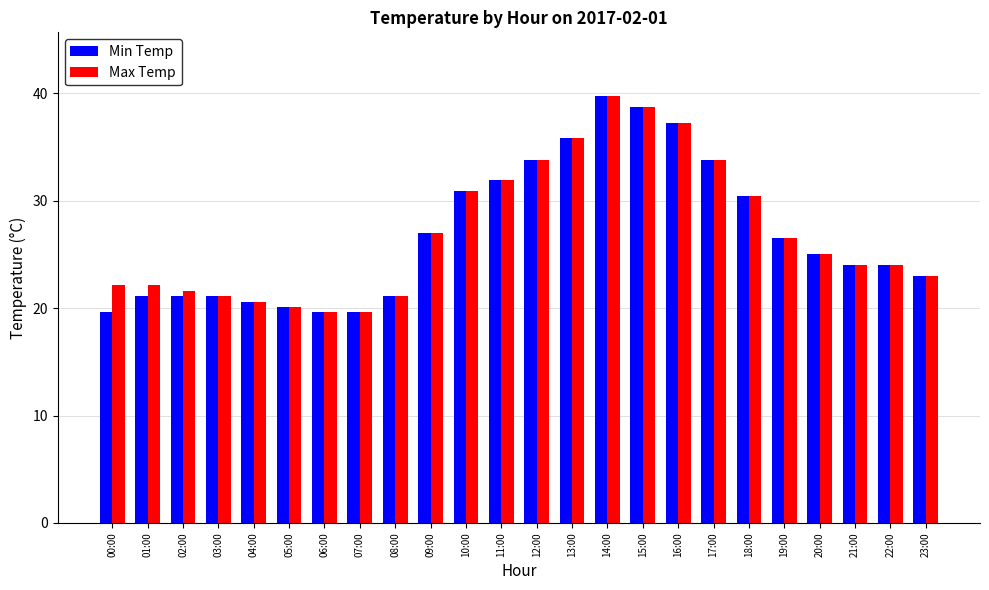

The value of Min Temp at 20:00 is 25.0. True or false?

True